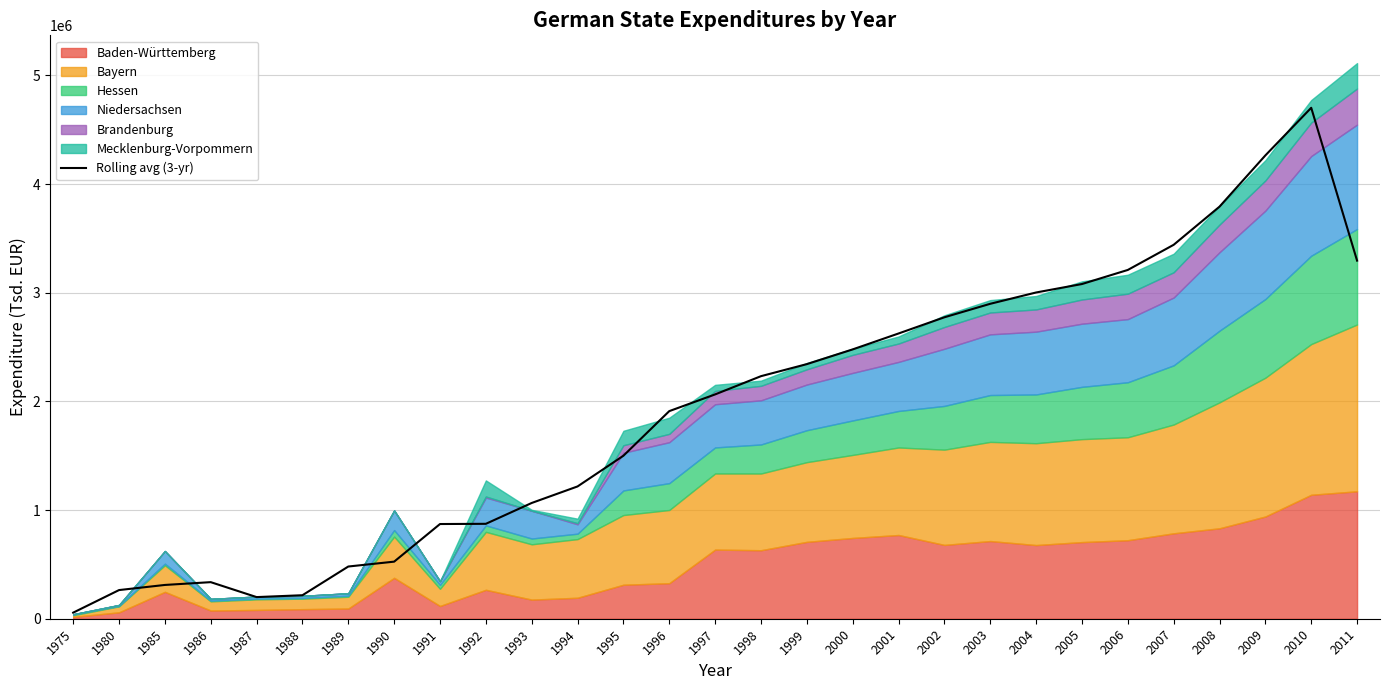

At which category does the chart reach its peak across all series?

2010